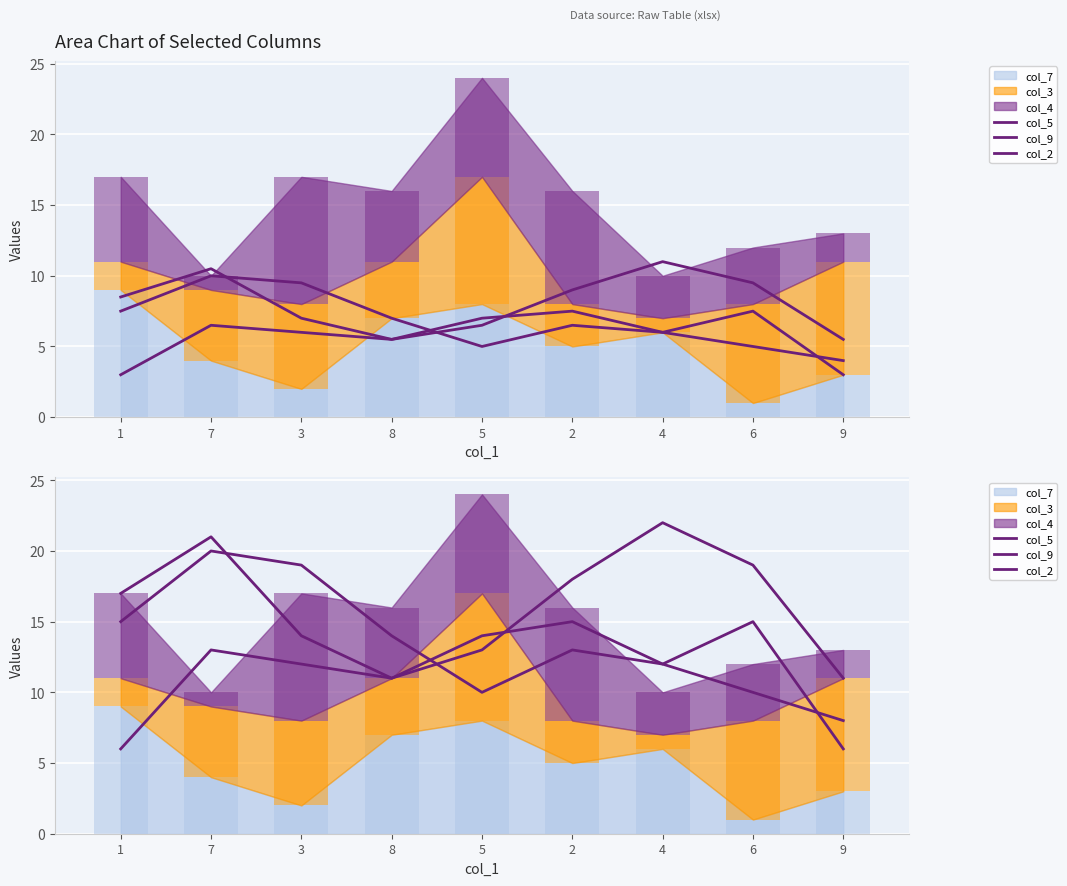

What is the spread (max minus min) of values at 2?

5.0